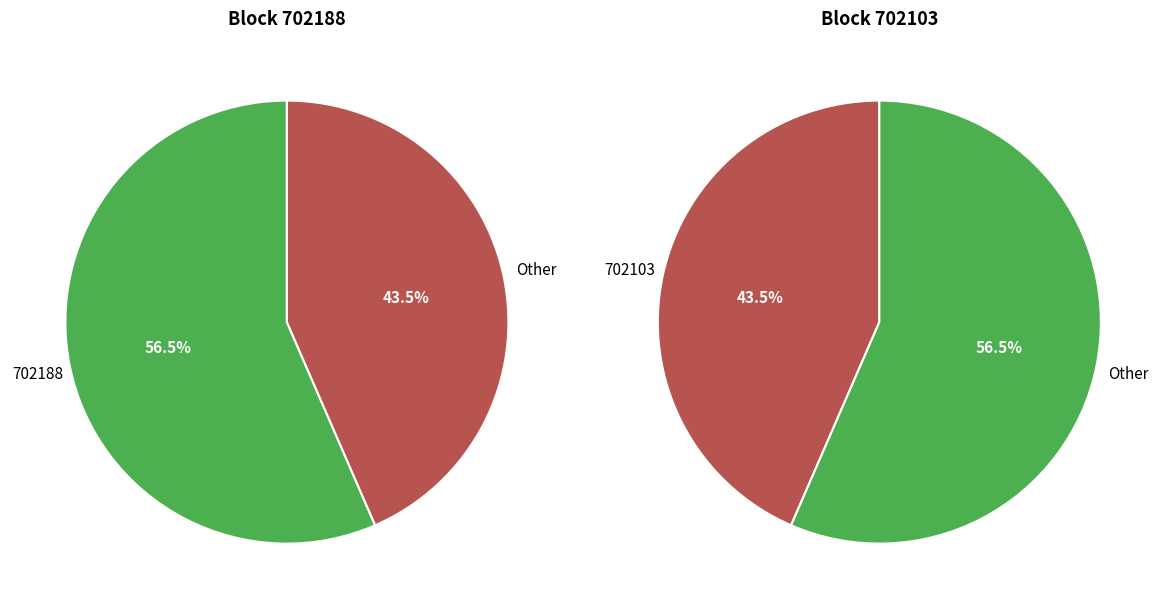

Rank the categories by value from lowest to highest.

702103, 702188